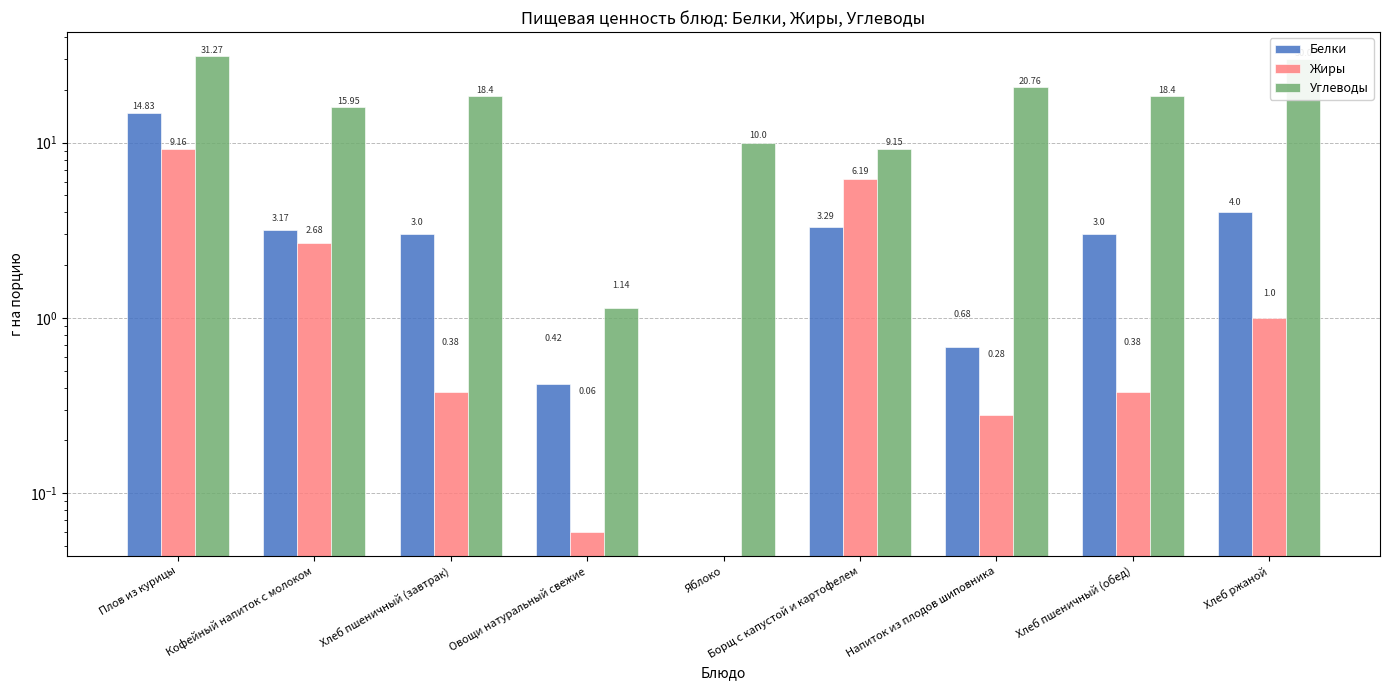

Which series has the largest total across all categories?

Углеводы